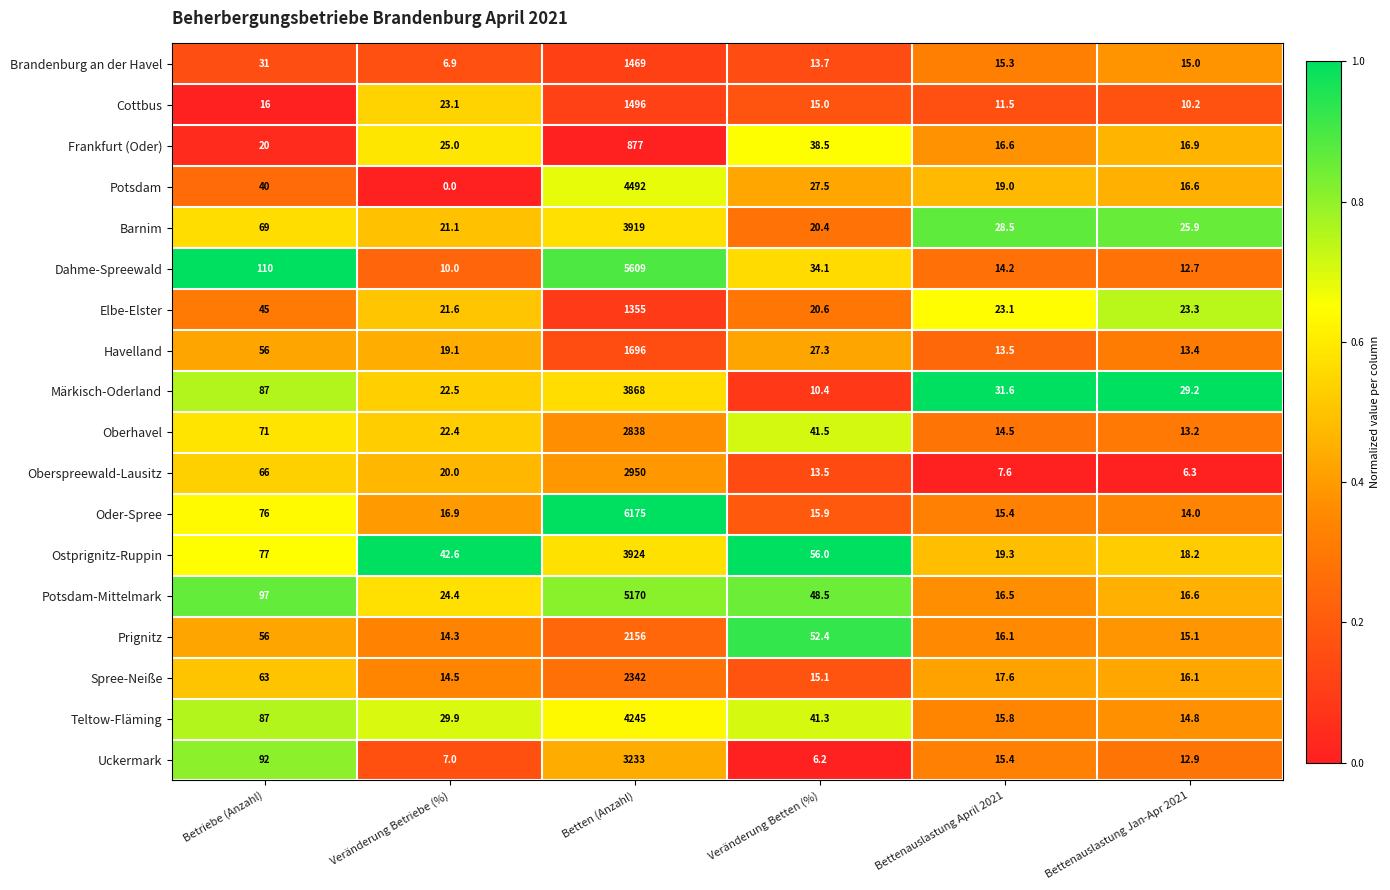

Where is Havelland nearest to the value 854?

Betriebe (Anzahl)